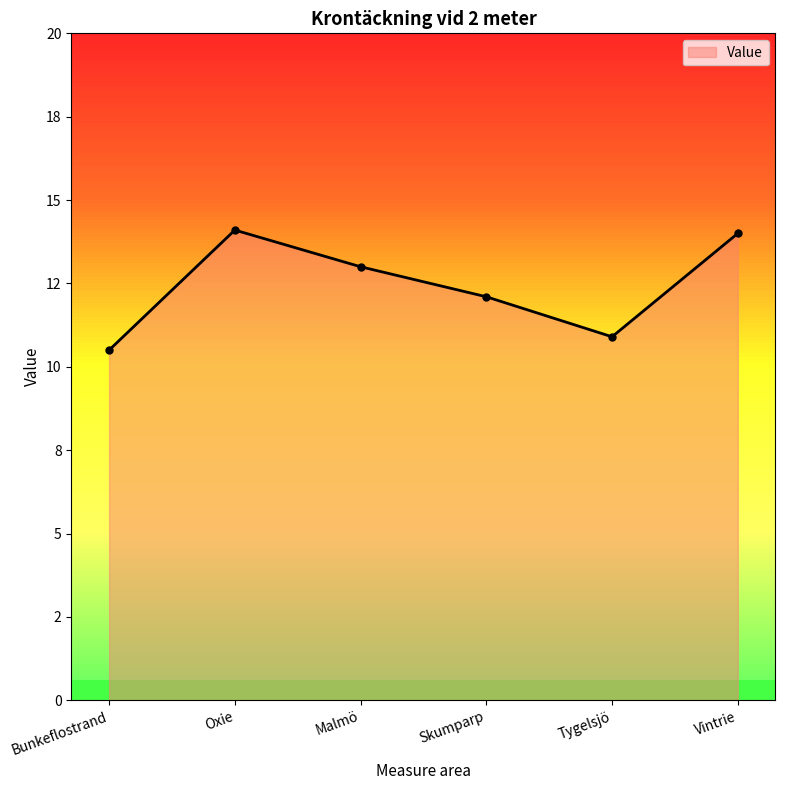

True or false: there are more than 0 points higher than both neighbors.

True